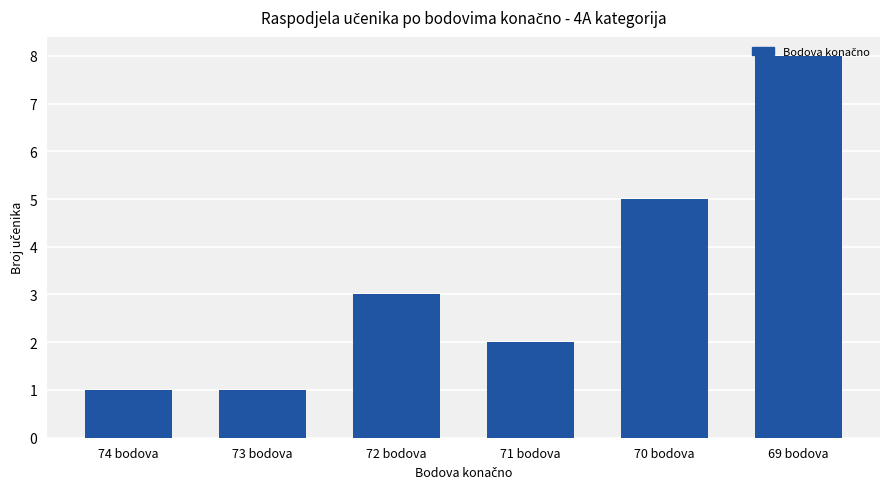

The value at 74 bodova is 2. True or false?

False